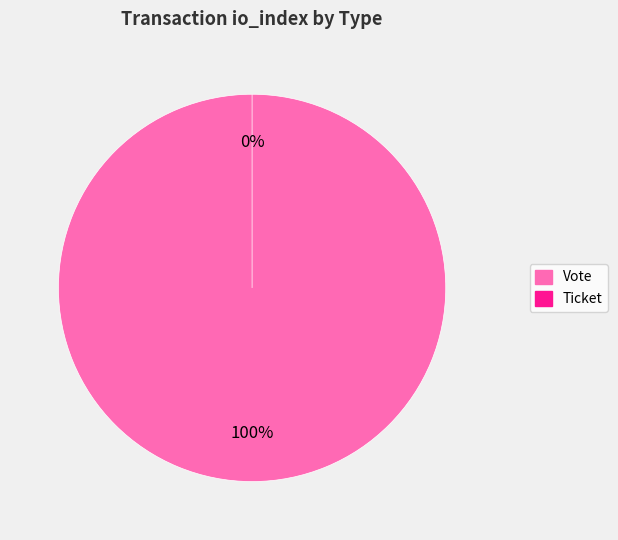

What percentage is the Vote slice, to the nearest percent?

100%